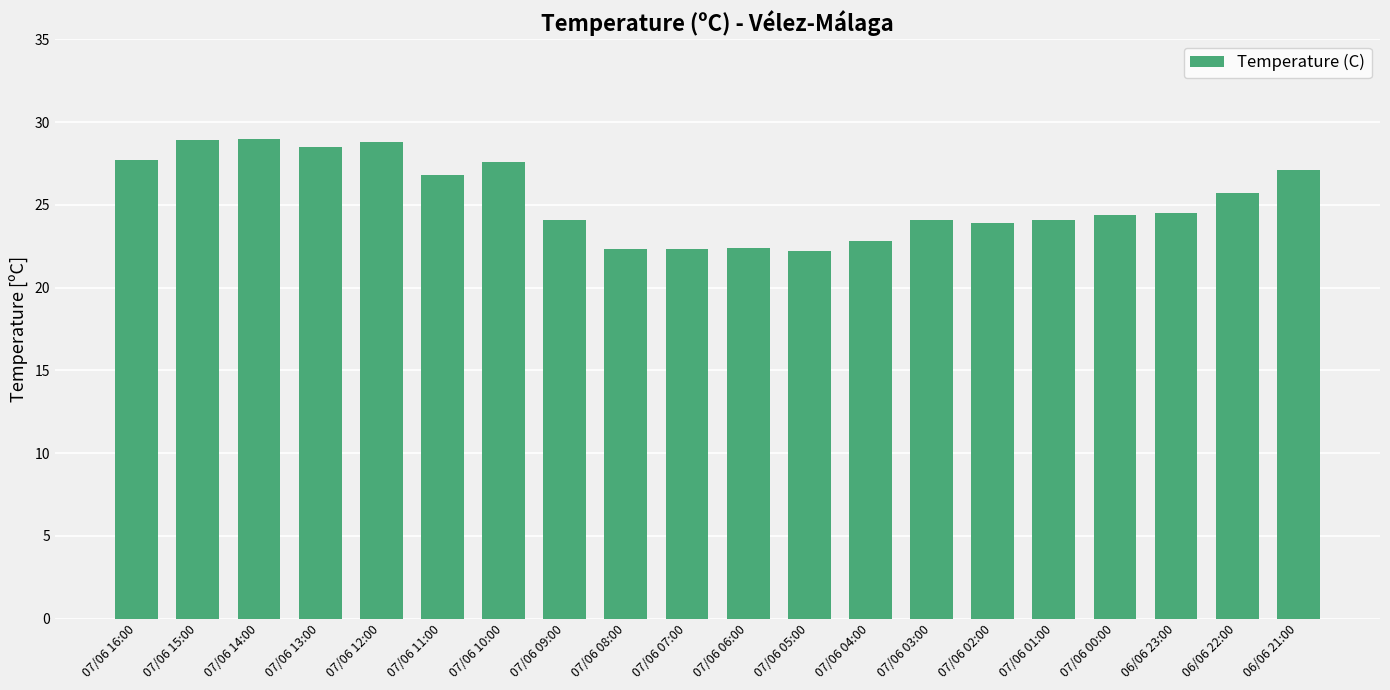

What is the label of the 6th bar from the left?

07/06 11:00